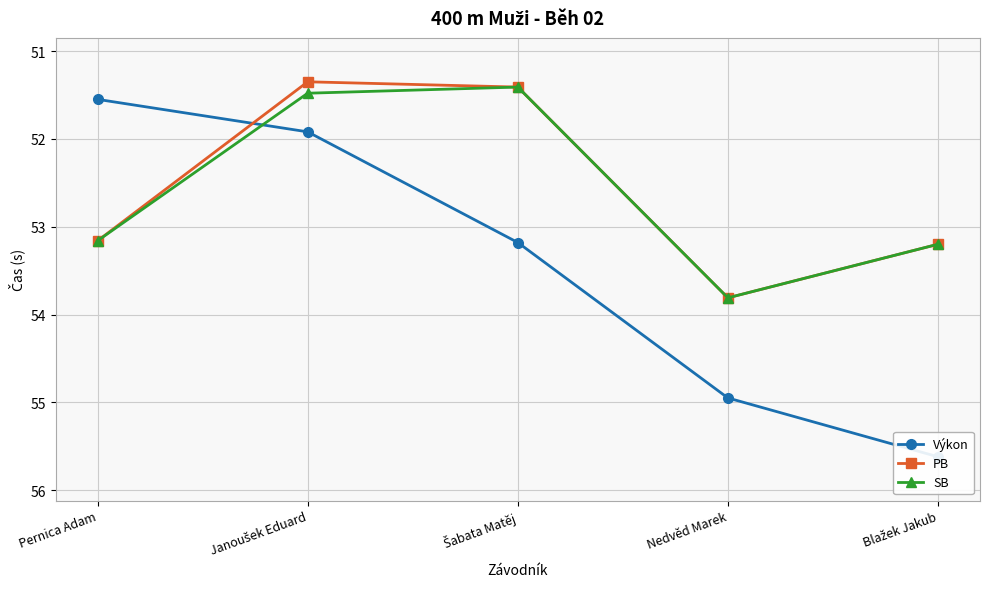

What is the difference between the maximum and minimum values in the SB series?

2.4